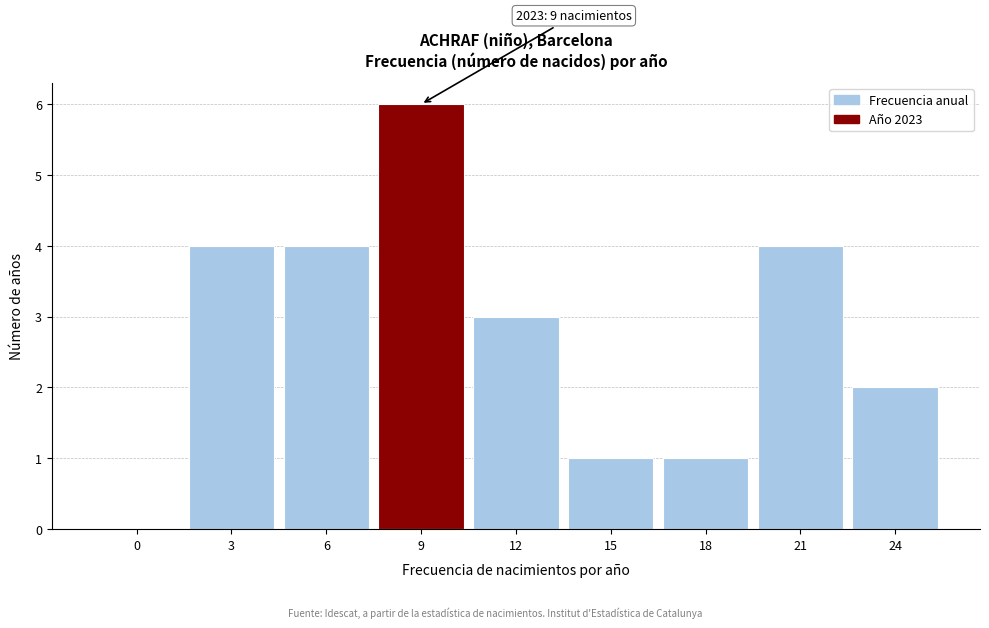

Reading left to right, what are all the values shown in this chart?

0=0	3=4	6=4	9=6	12=3	15=1	18=1	21=4	24=2